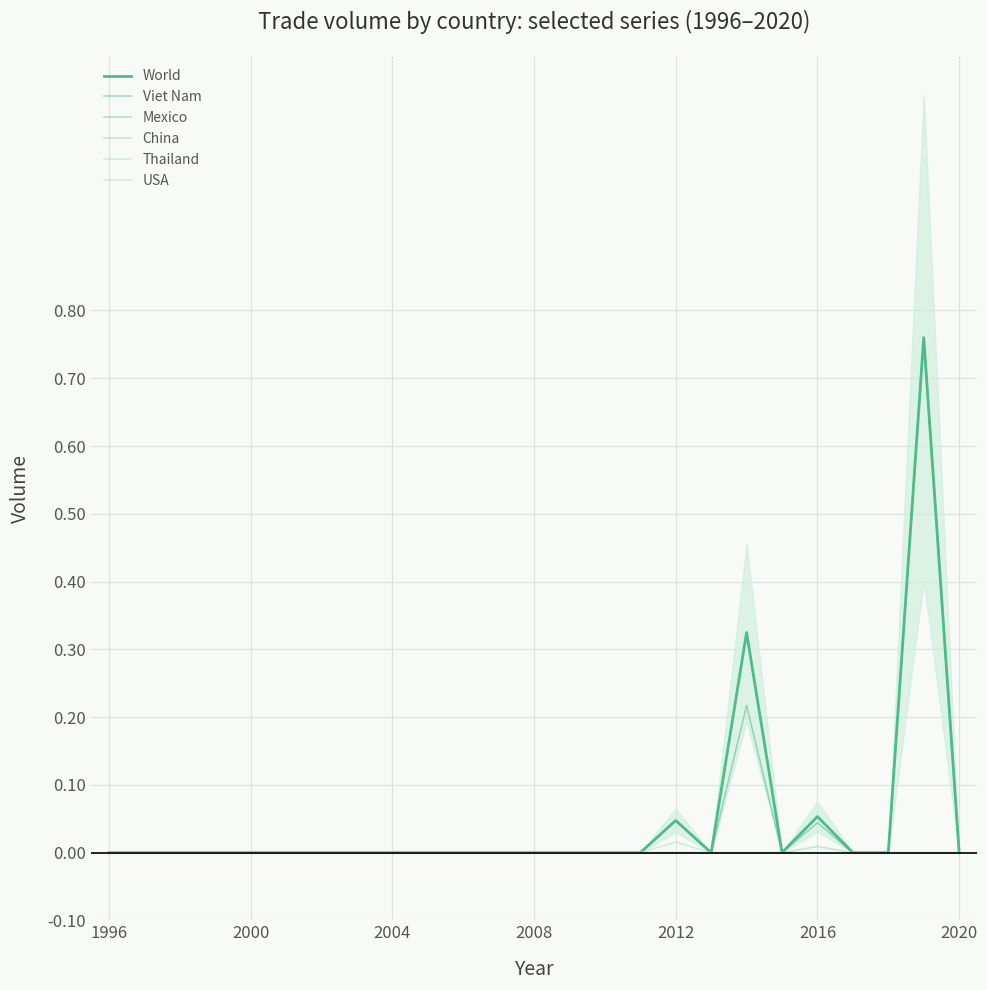

What is the highest value of the Viet Nam series?

0.8